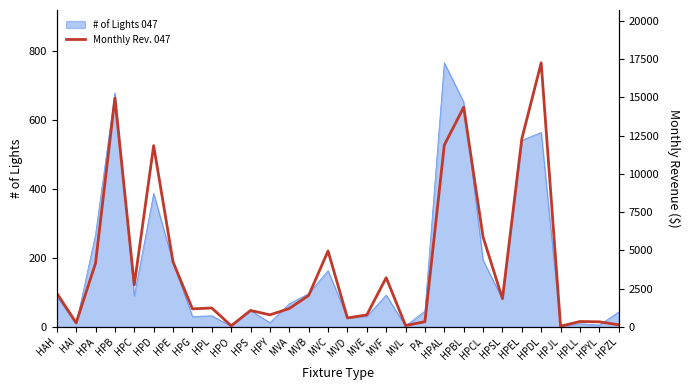

The # of Lights 047 series shows 576 at HPD. True or false?

False